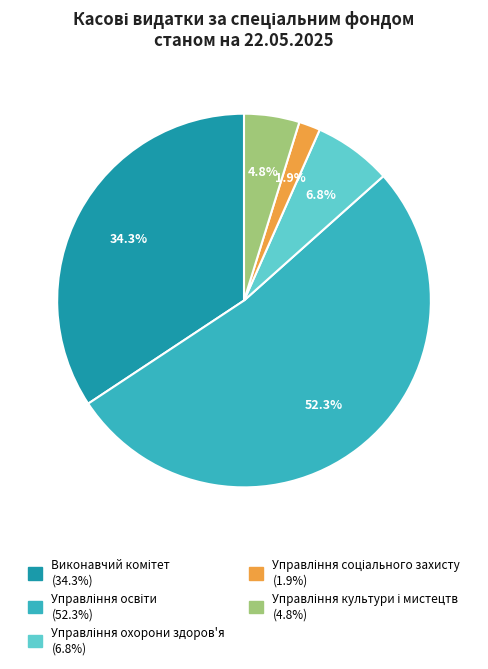

Does any single category account for the majority?

Yes